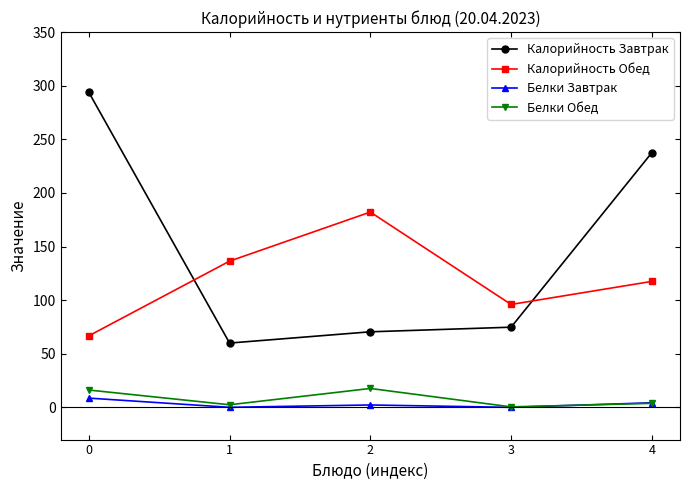

How many lines are shown in the chart?

4